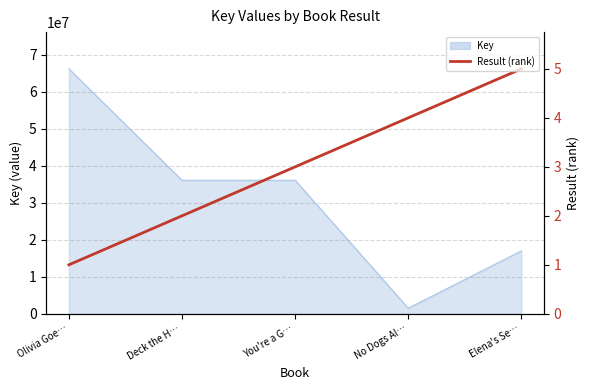

True or false: the data shows 19263806.1 at No Dogs Al….

False